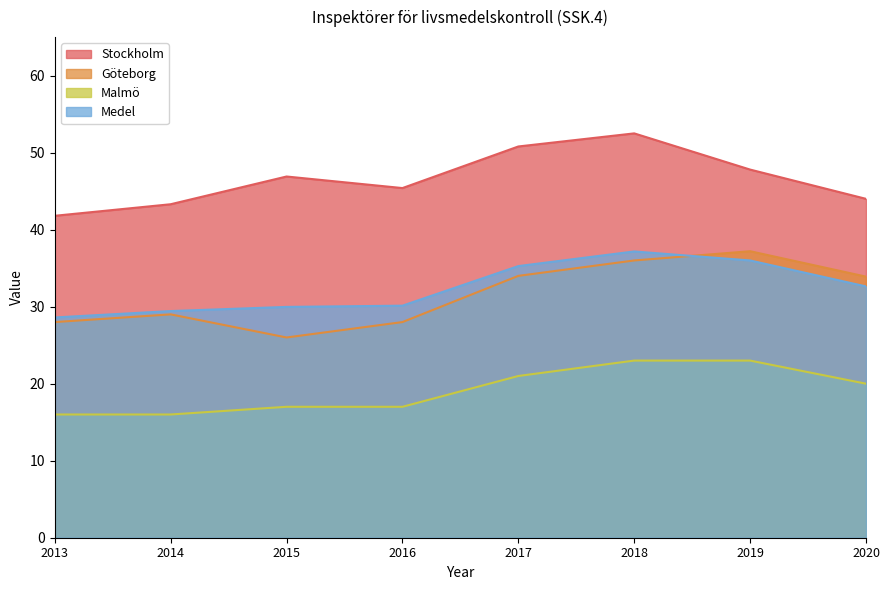

What is the difference between the highest and lowest values at 2020?

24.0